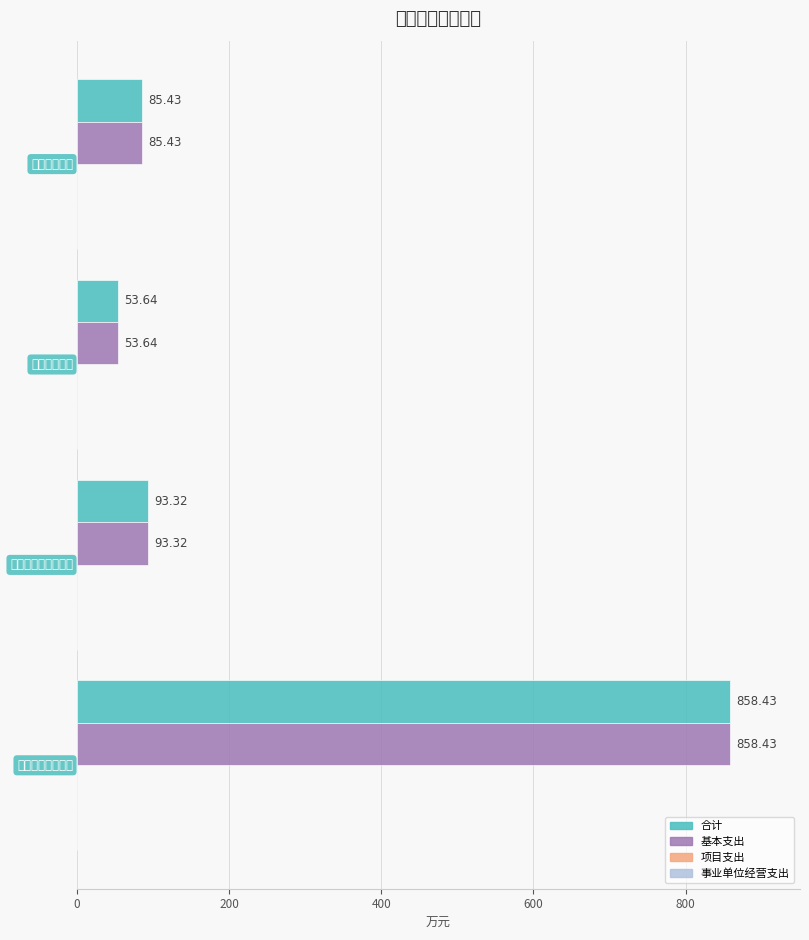

Does the chart contain stacked bars?

No